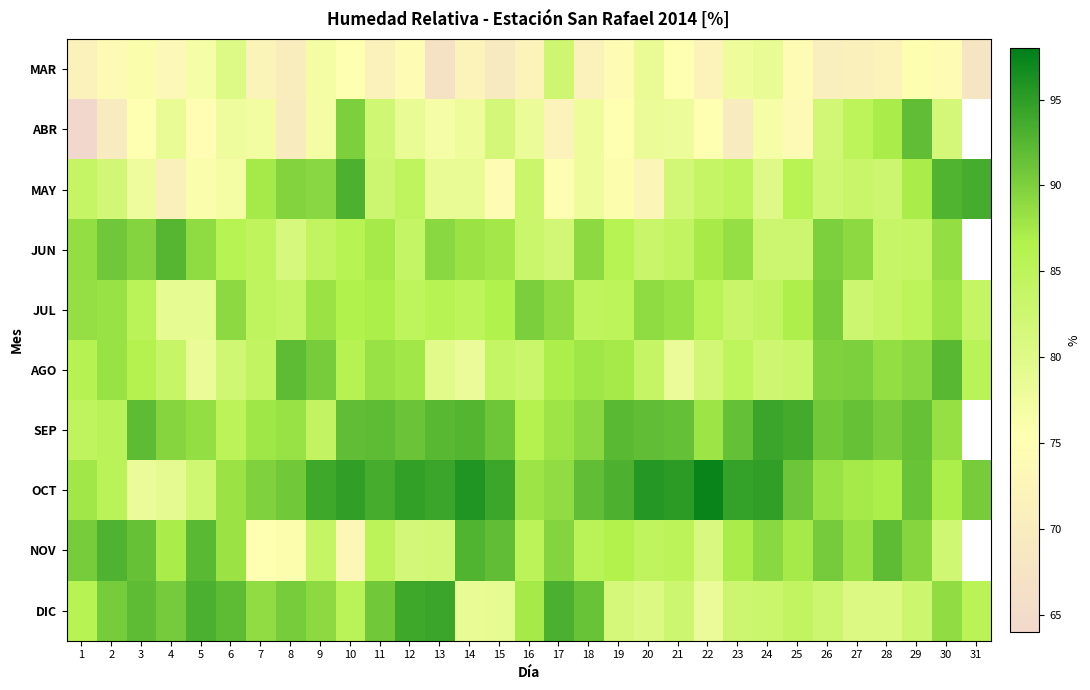

At which category is the sum across all series the highest?

29